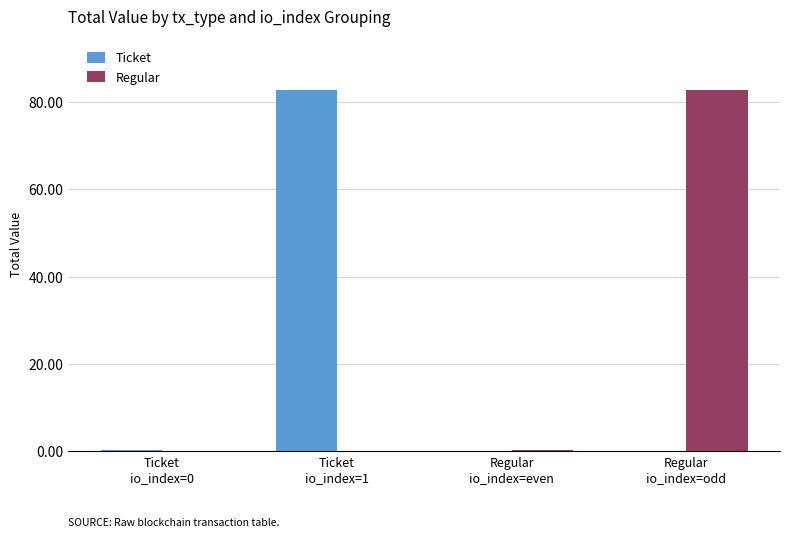

What is the sum of all Ticket values?

82.9